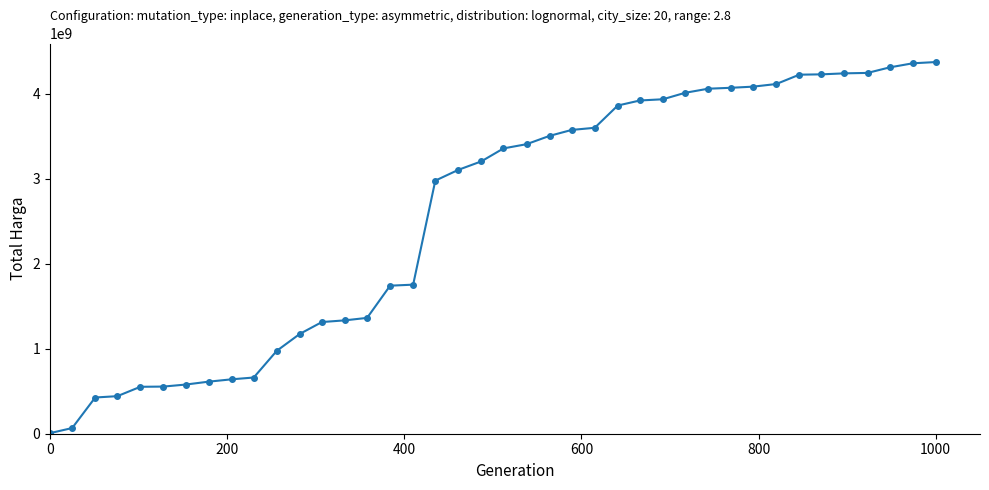

What is the maximum value shown in the chart?

4375595175